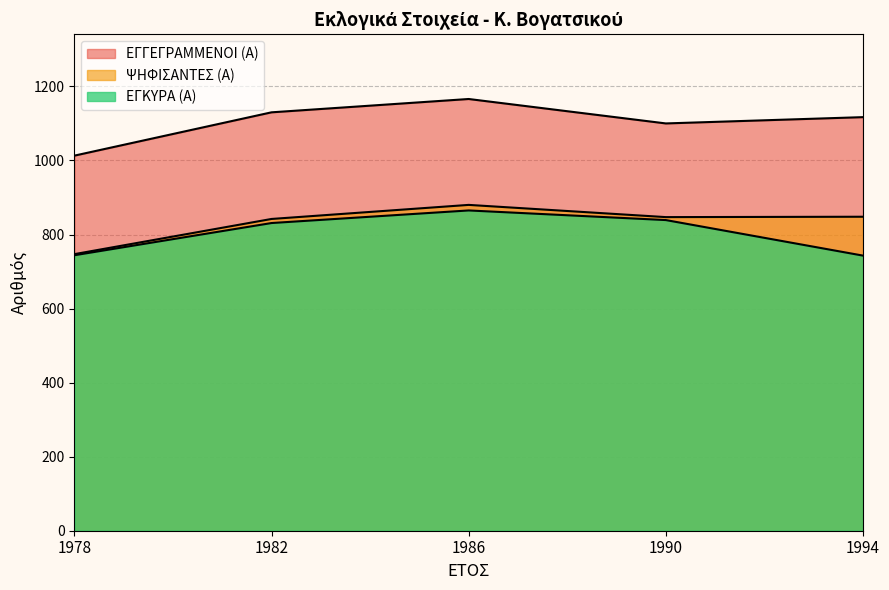

True or false: ΕΓΚΥΡΑ (Α) and ΕΓΓΕΓΡΑΜΜΕΝΟΙ (Α) cross at least once.

False